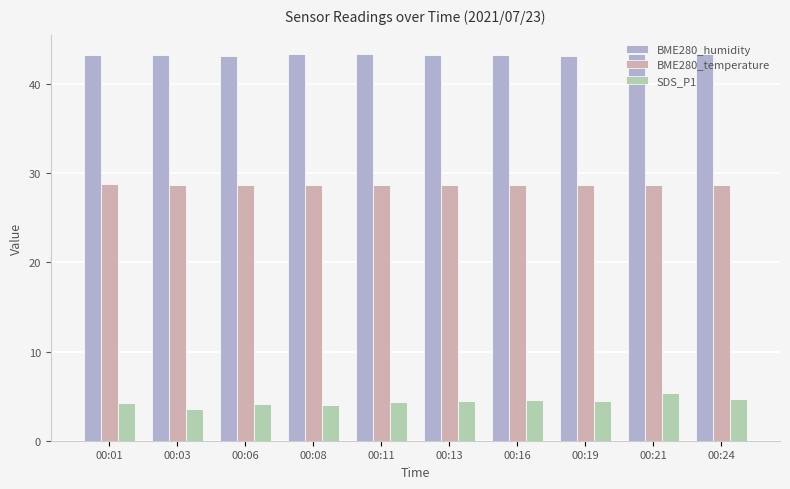

What is the approximate value of SDS_P1 at 00:11?

4.3